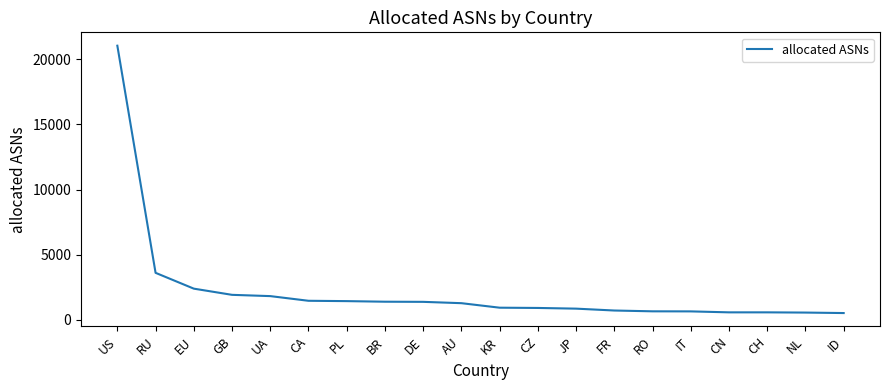

What position from the left is CH?

18